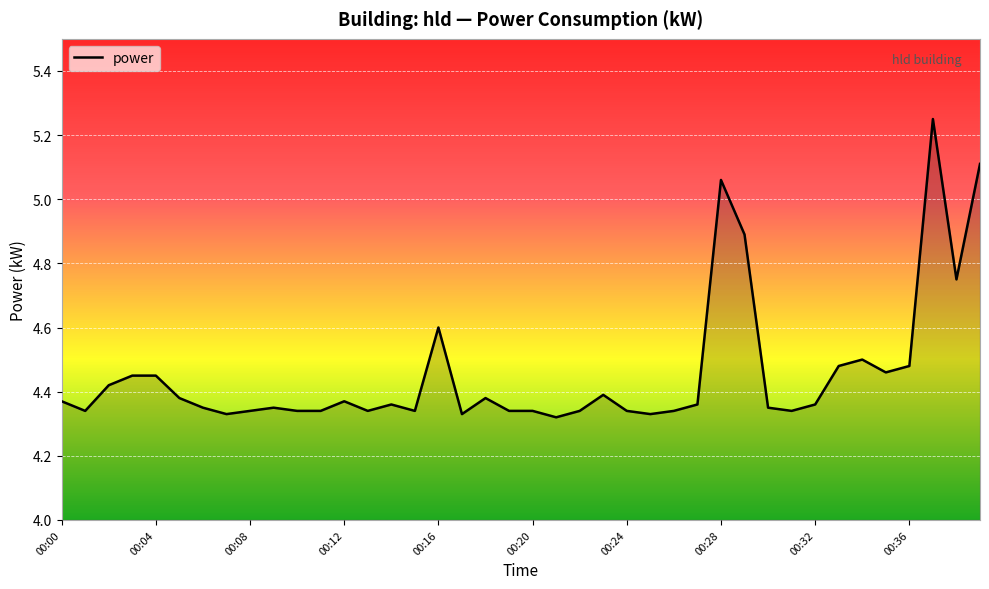

What is the difference between the maximum and minimum values?

0.9